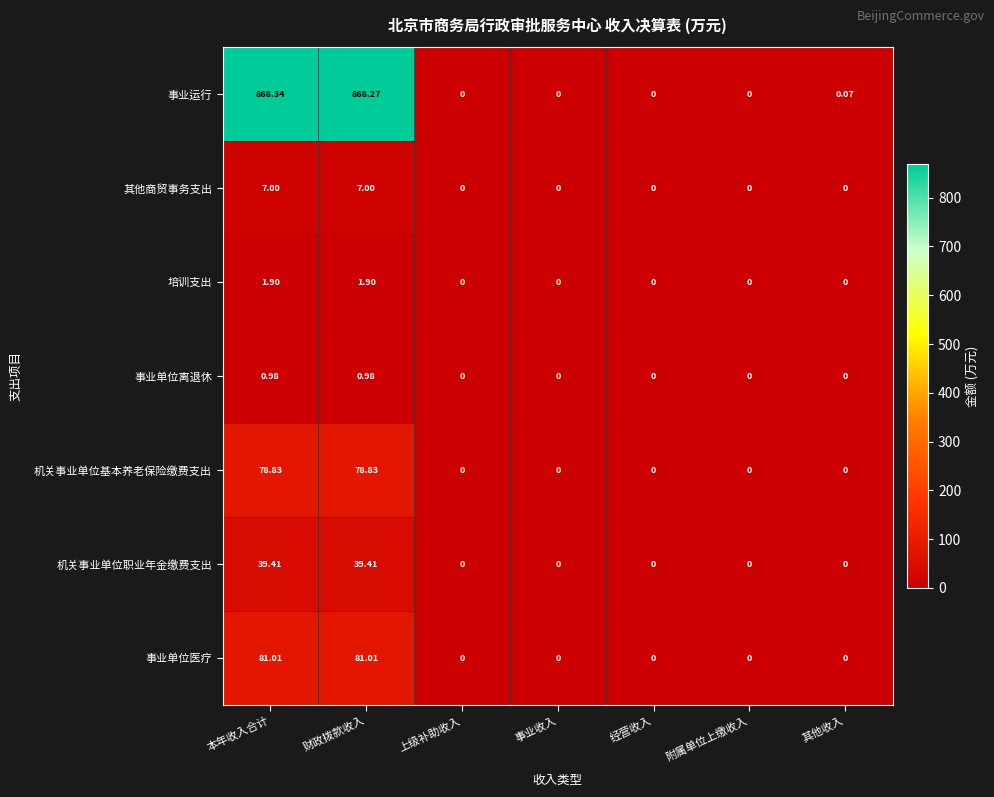

Which series has the largest range (max minus min)?

事业运行